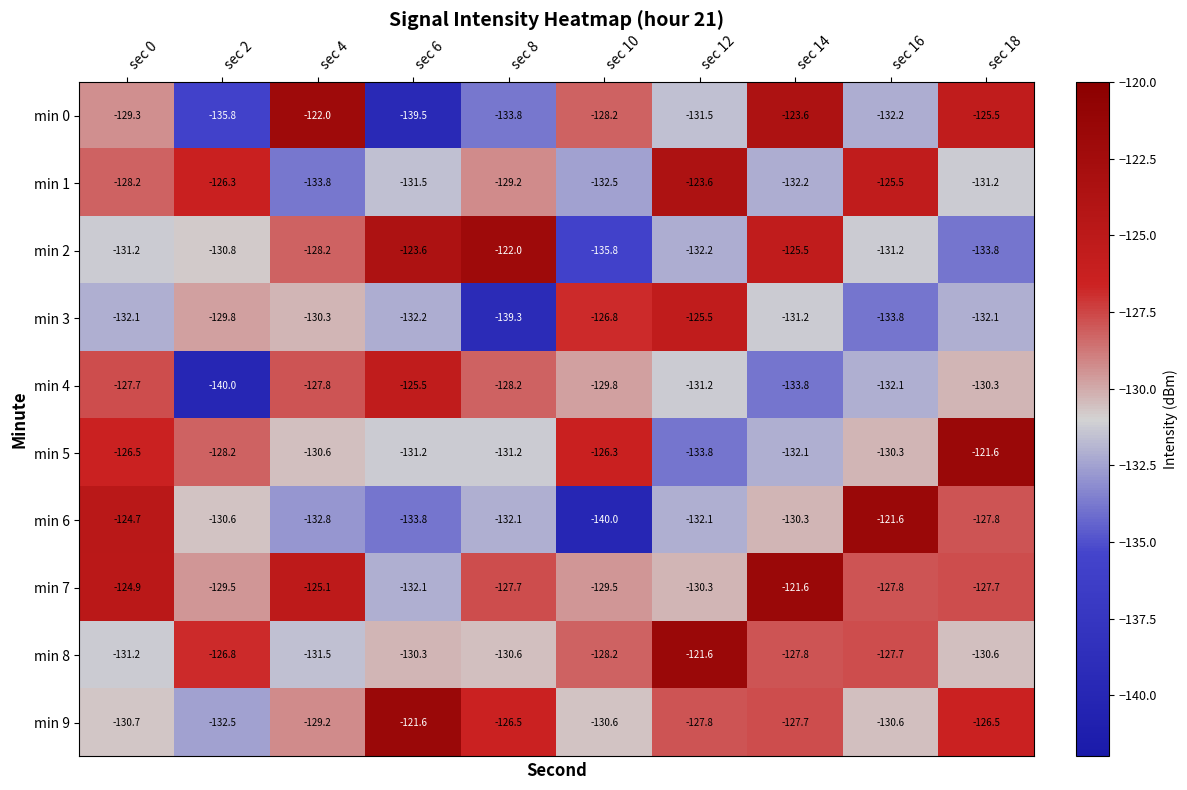

What is the greatest value displayed?

-121.6